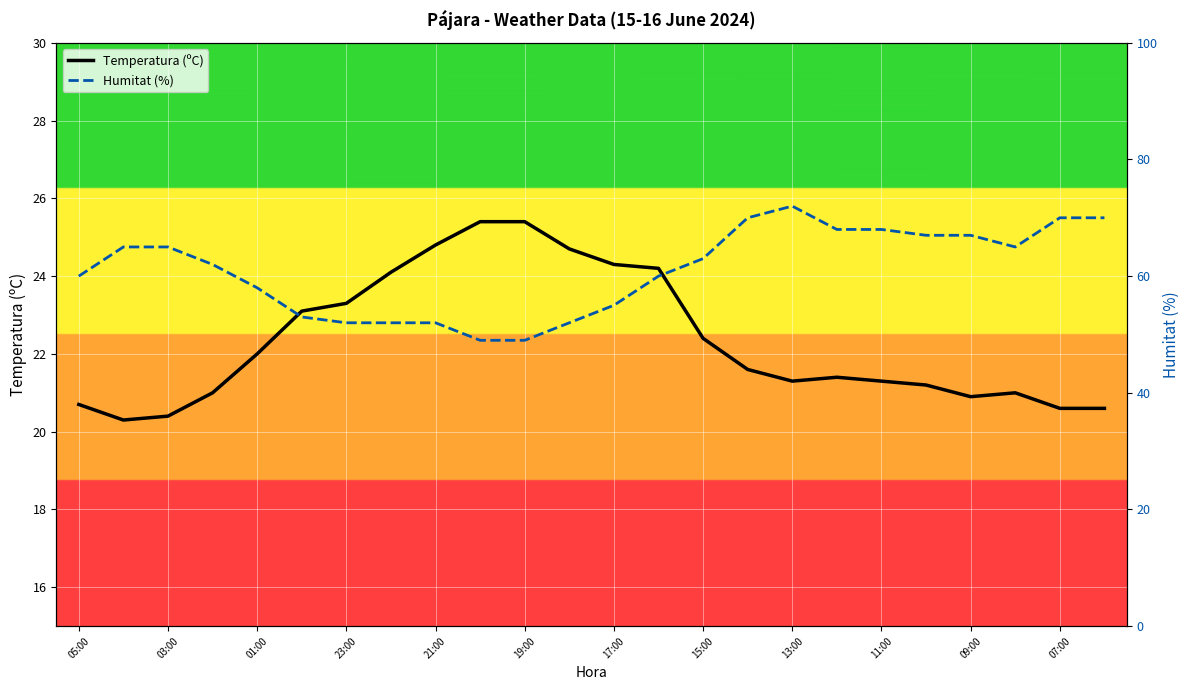

The Temperatura (ºC) series shows 20.4 at 03:00. True or false?

True